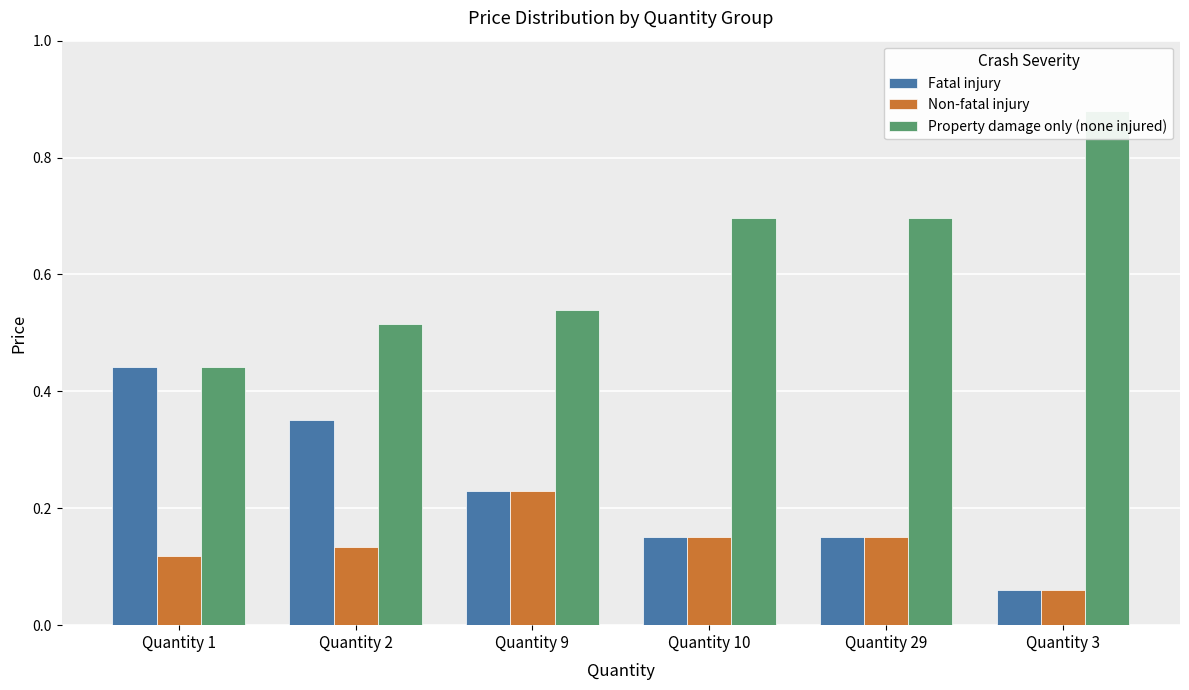

At which label is Property damage only (none injured) closest to 0?

Quantity 1